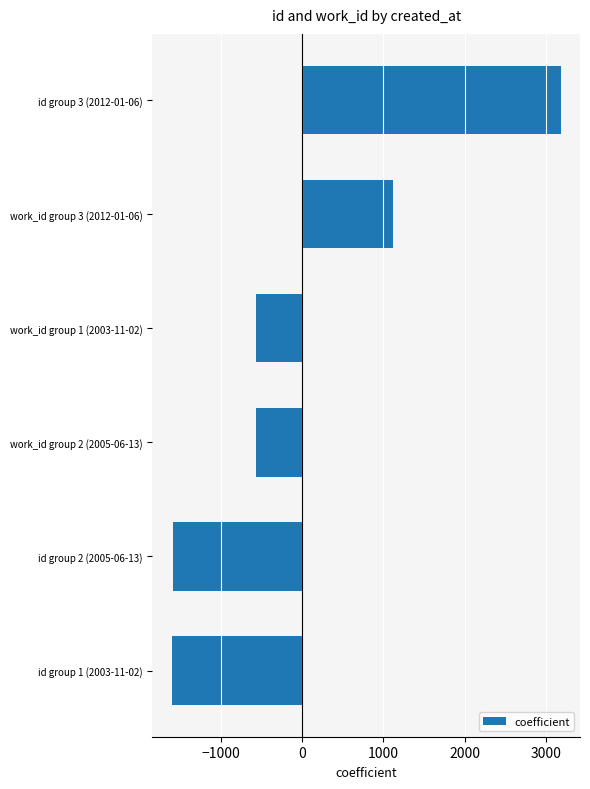

The value at id group 3 (2012-01-06) is 3181.0. True or false?

True